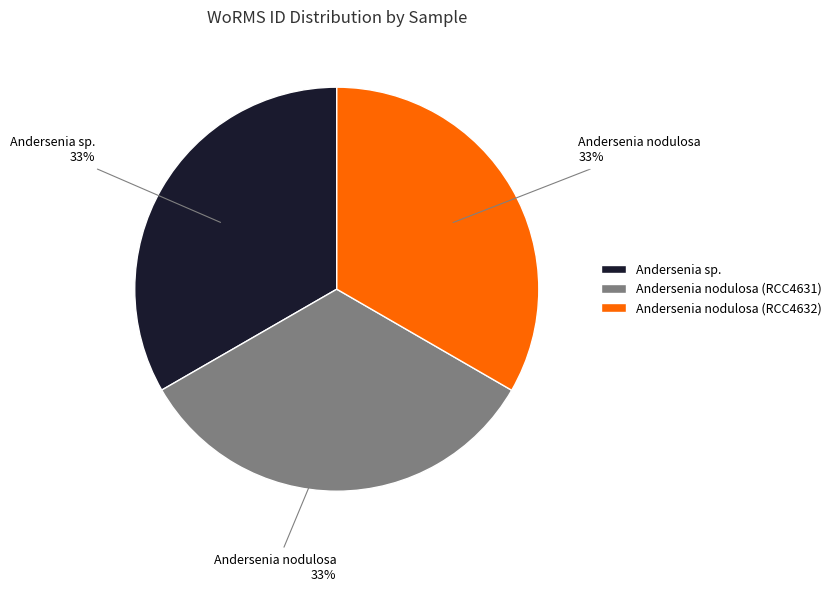

How many segments does this pie chart have?

3